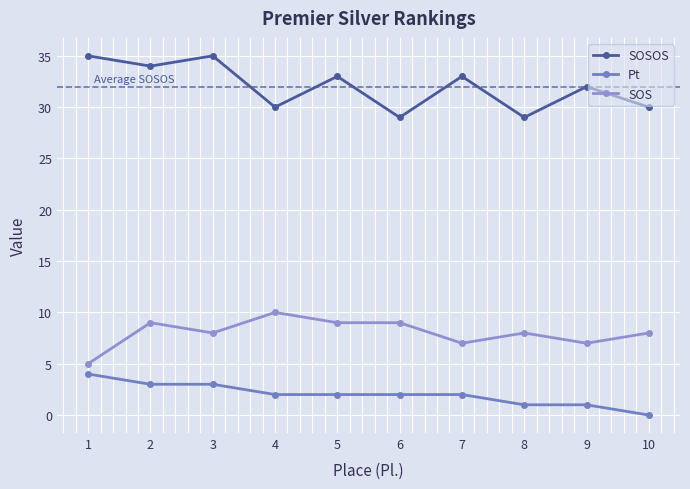

What is the total value across all series at 4?

42